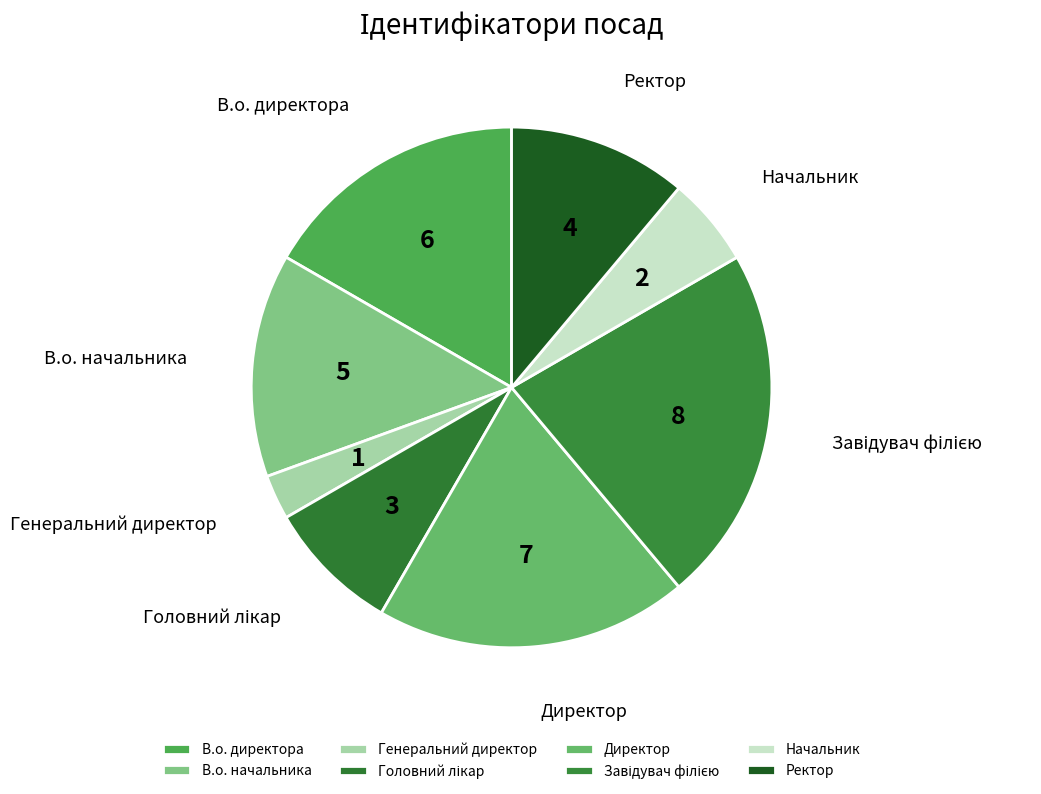

True or false: Начальник accounts for 6% of the total.

True